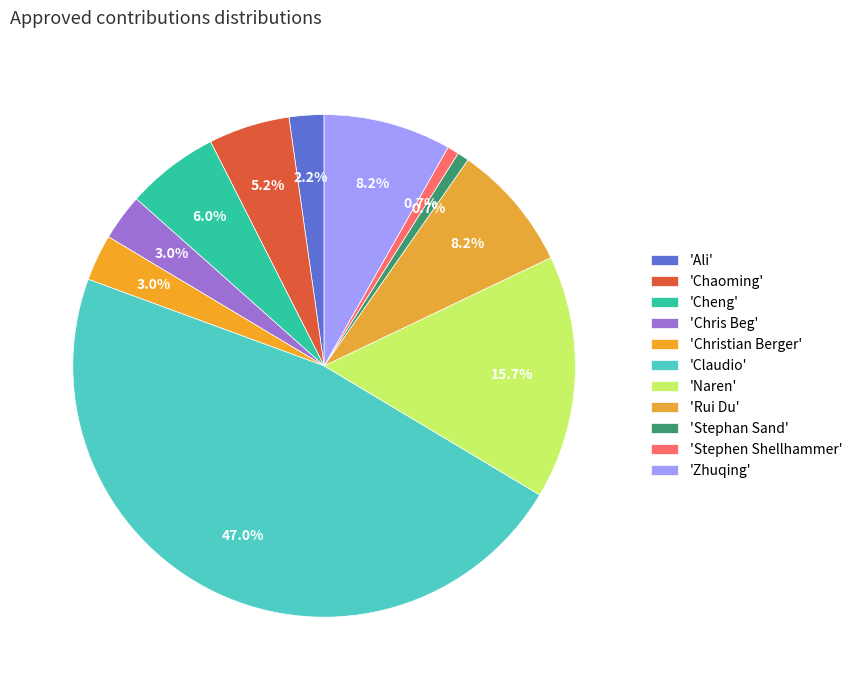

How many segments does this pie chart have?

11